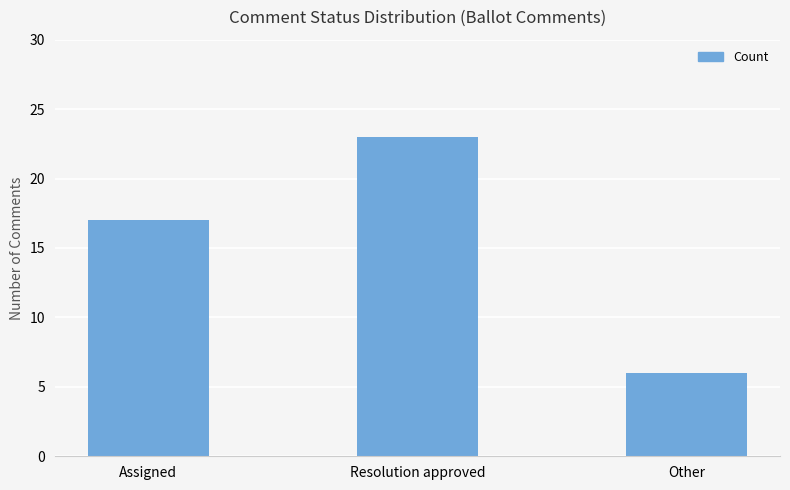

Reading left to right, extract all data points from this chart.

Assigned=17	Resolution approved=23	Other=6